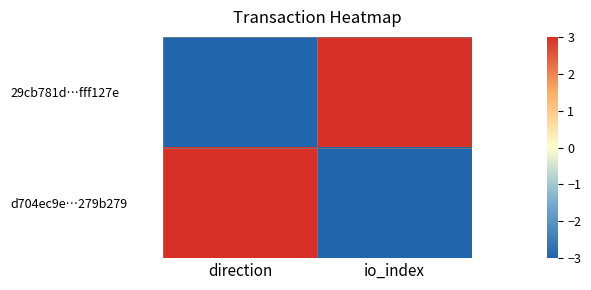

How many series are shown in this chart?

2